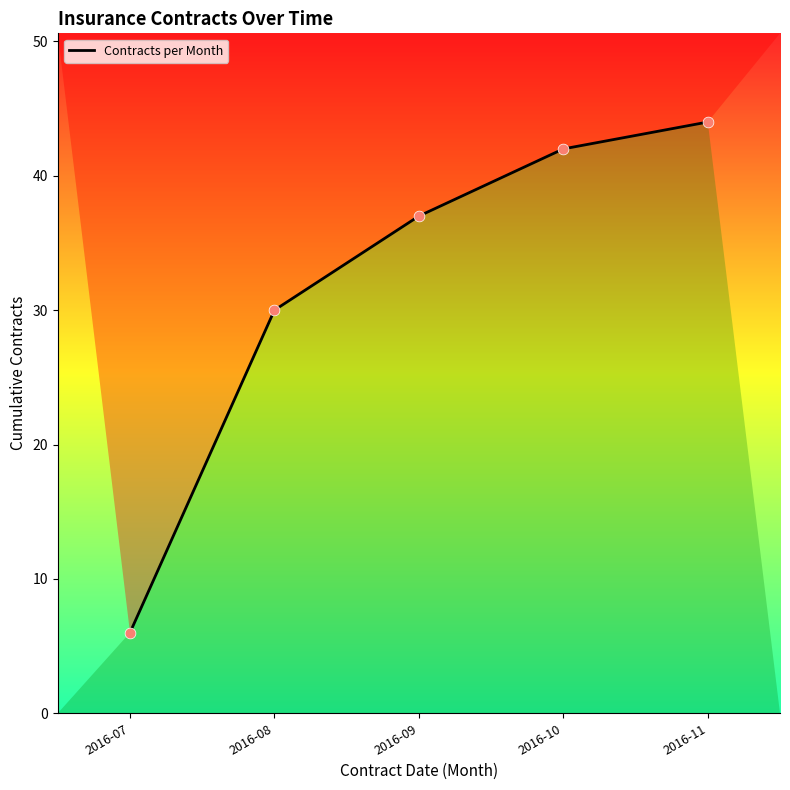

Which has a higher value, 2016-09 or 2016-08?

2016-09